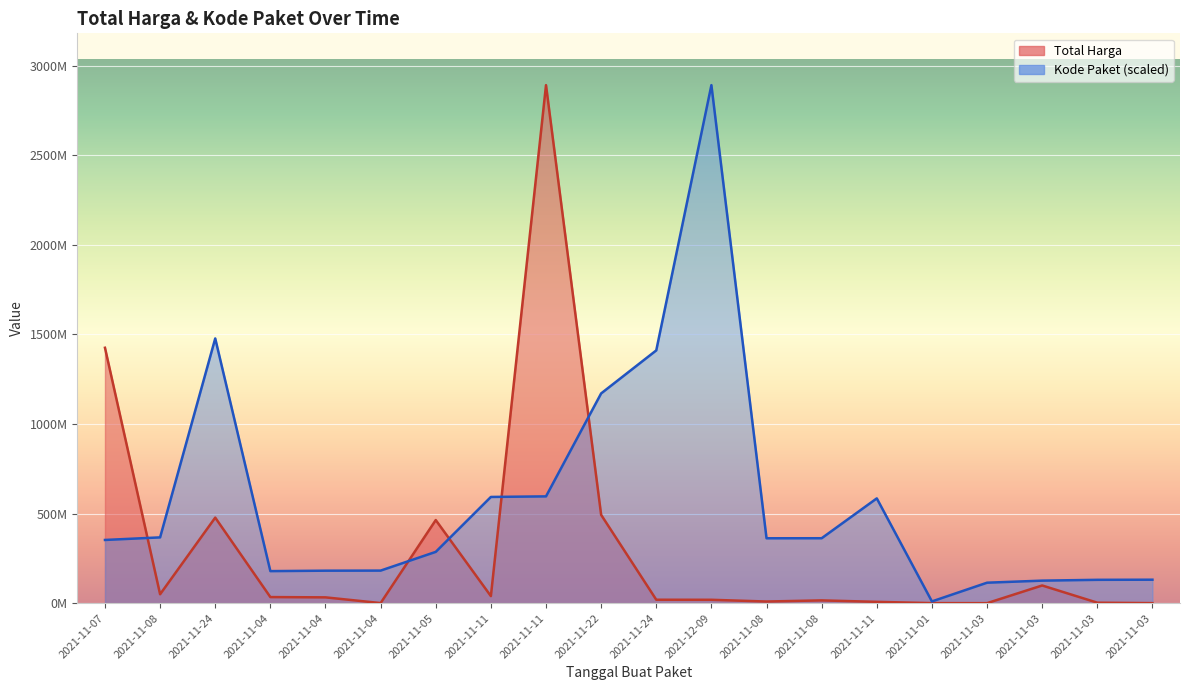

Which category has the lowest value across all series?

2021-11-03